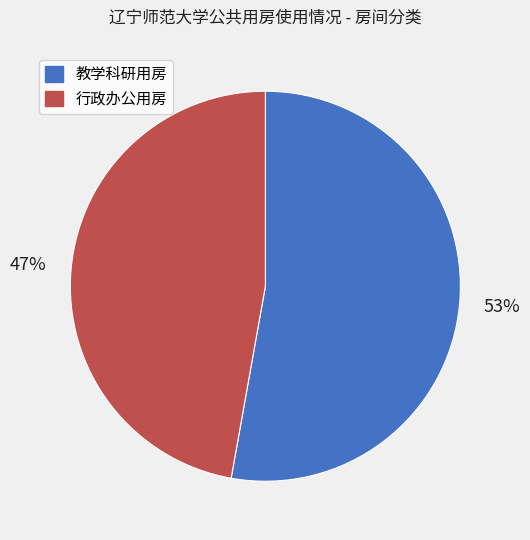

To the nearest percent, what is the difference between the 教学科研用房 and 行政办公用房 slice percentages?

6%